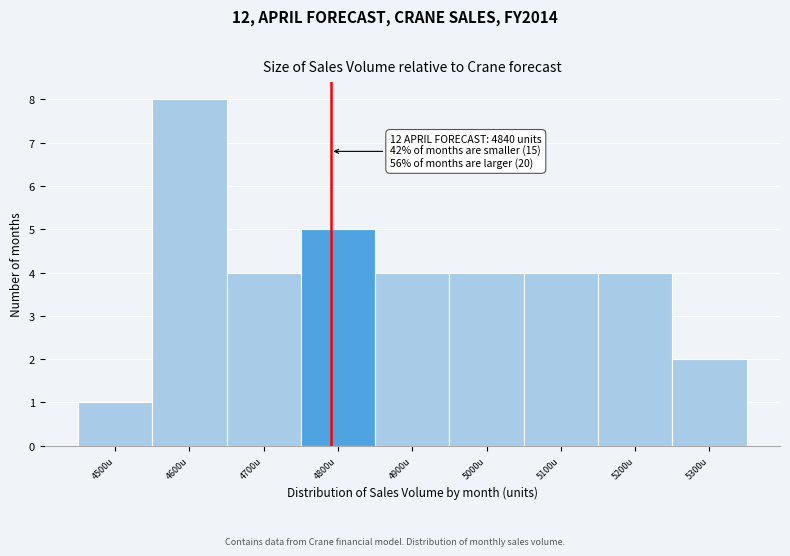

Reading left to right, transcribe all the data shown in this chart.

1	8	4	5	4	4	4	4	2